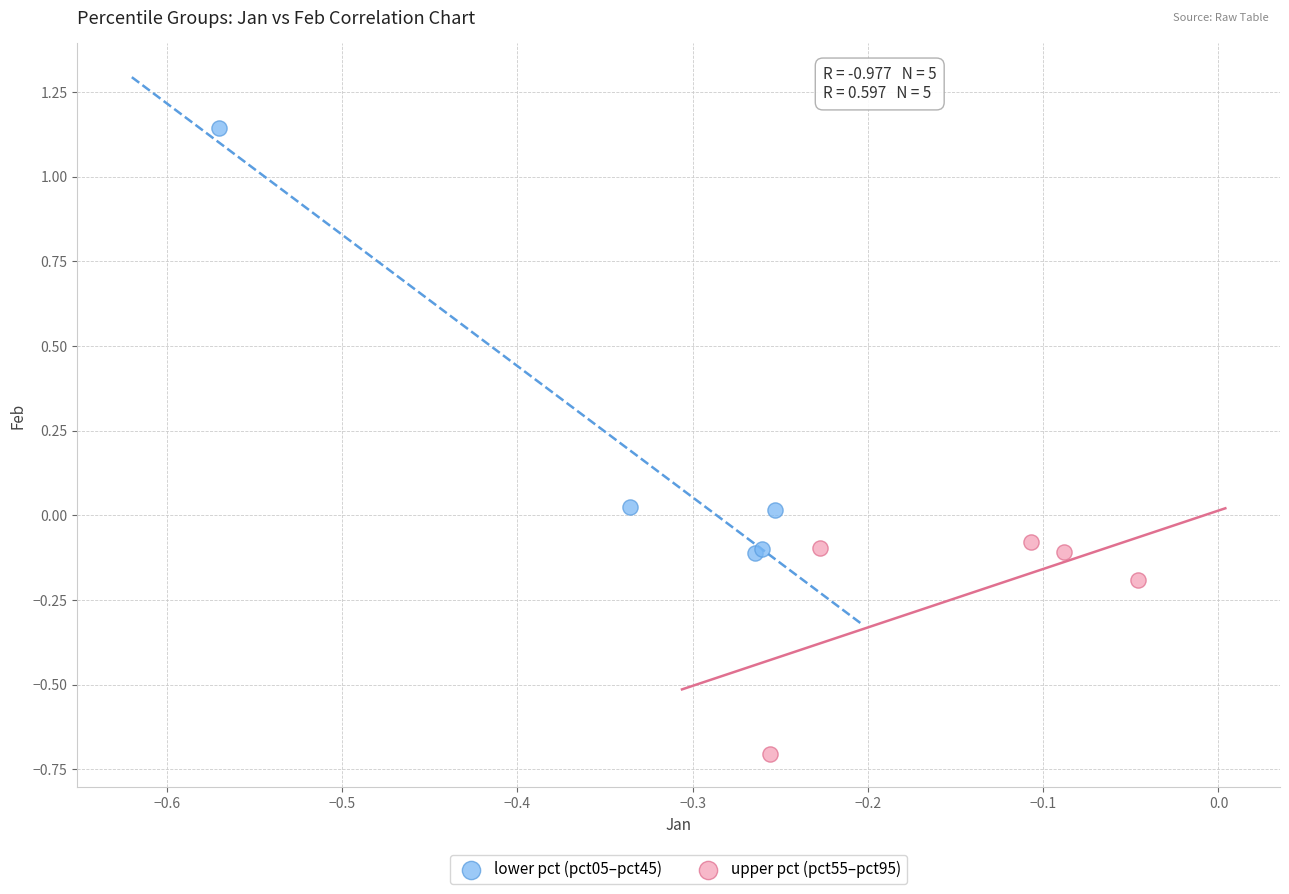

Which series reaches the minimum Y coordinate?

upper pct (pct55–pct95)